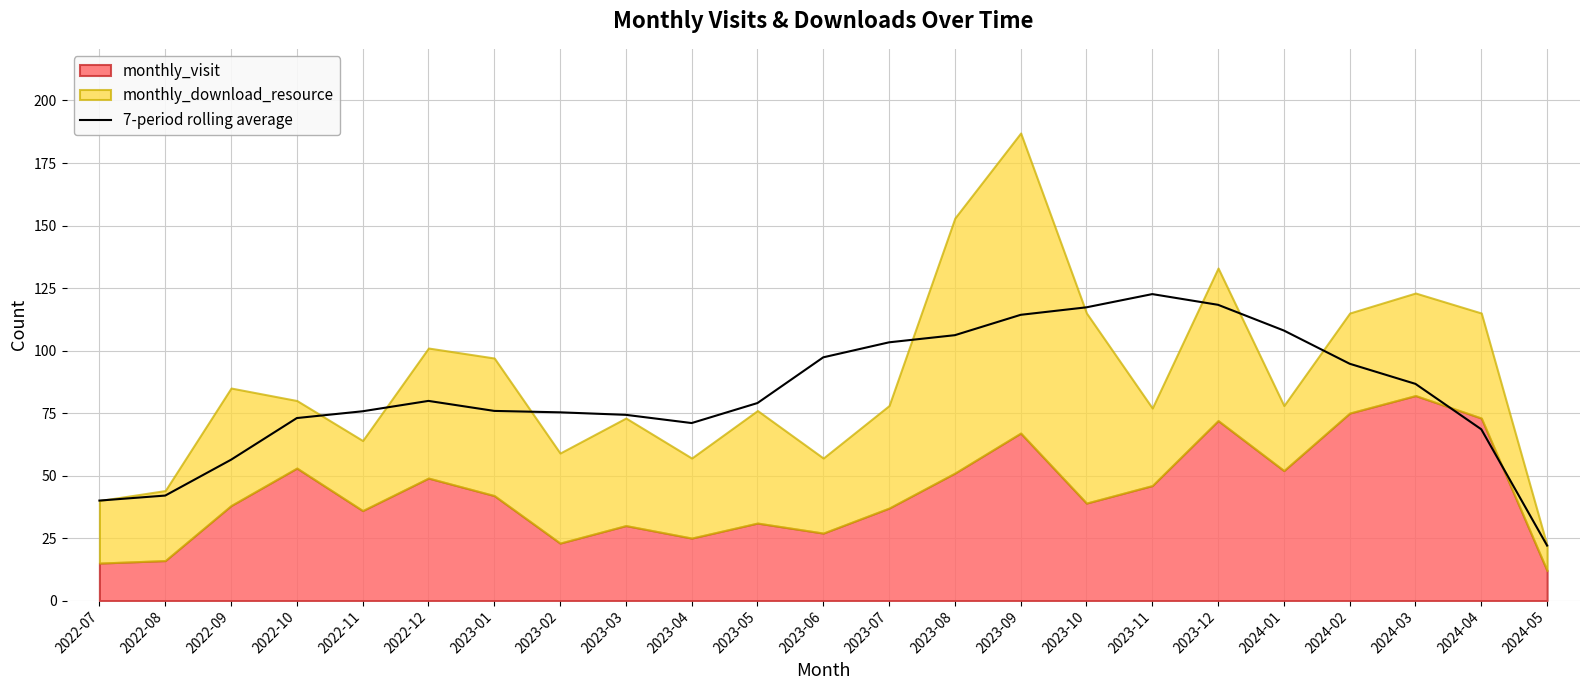

What is the value of the 2nd point from the left?

42.0